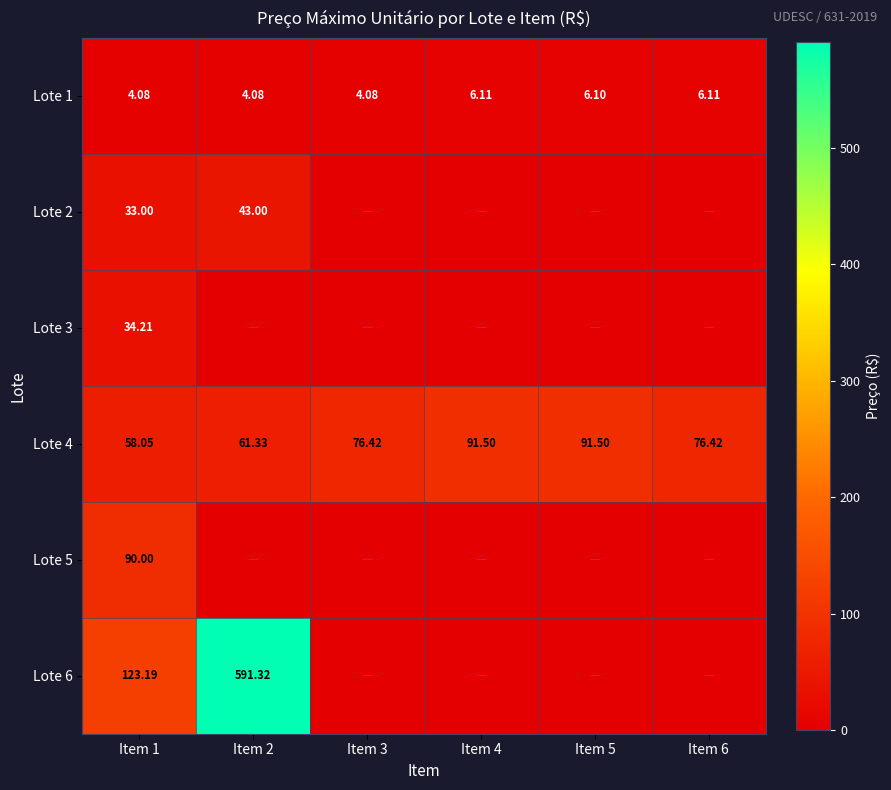

What is the average value of the Lote 2 series?

12.7